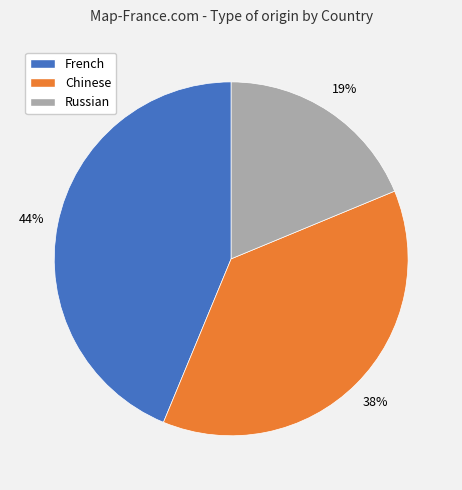

Approximately how many times larger is the value at French compared to Chinese?

1.2